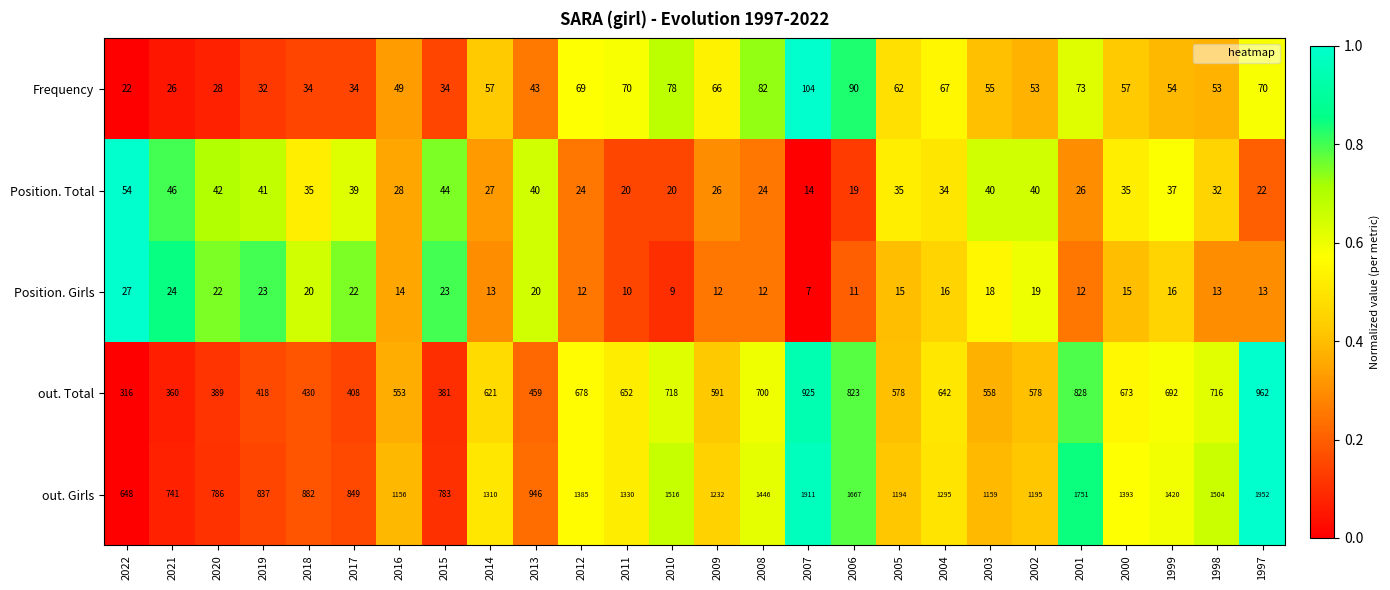

Read the Position. Girls value at 2004, to the nearest 10.

20